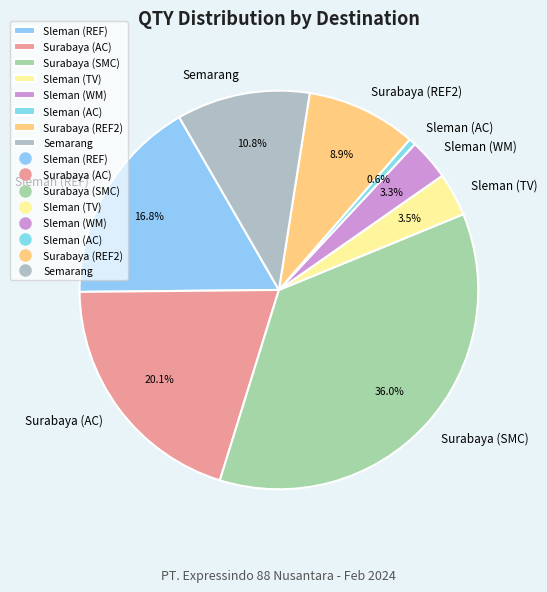

Combined, what portion of the pie is Sleman (TV) and Surabaya (REF2)?

12.4%